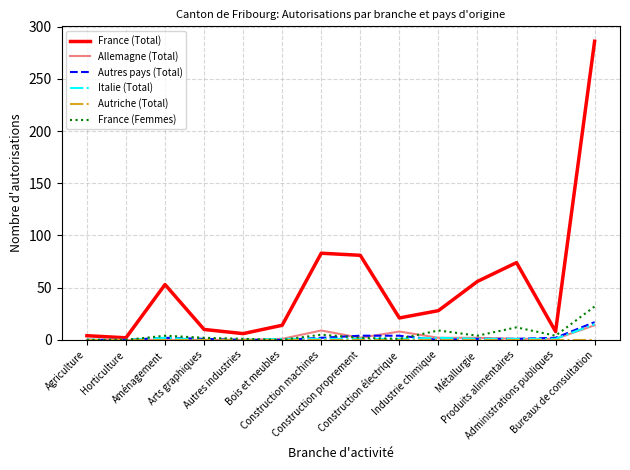

What is the highest value of the Italie (Total) series?

15